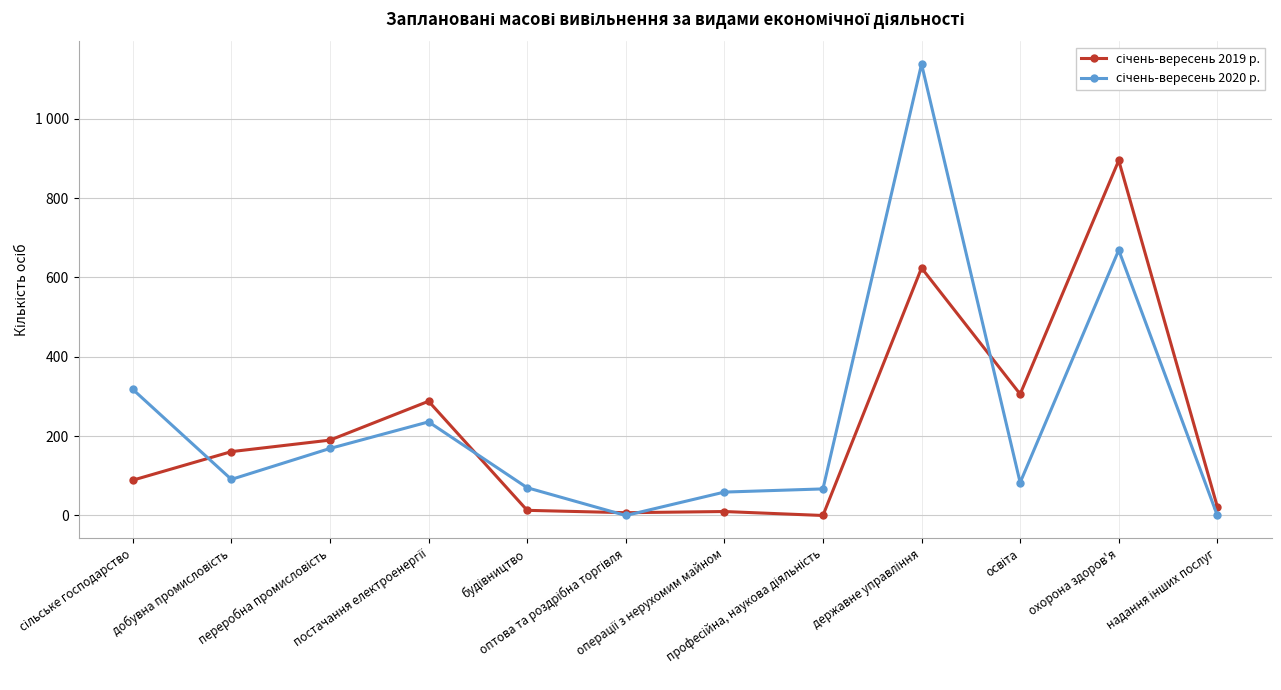

What value does the січень-вересень 2019 р. series have at переробна промисловість, to the nearest 100?

200